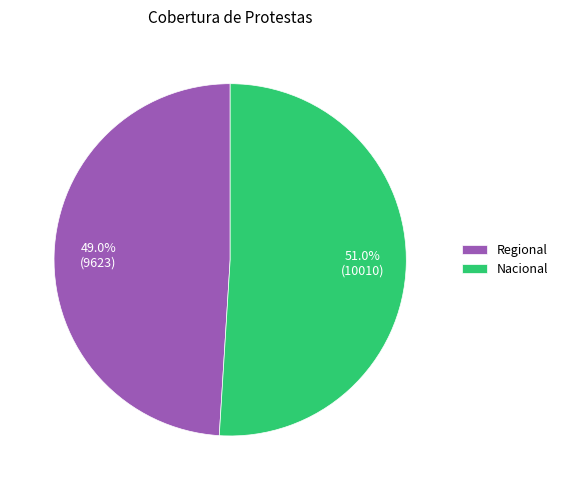

To the nearest percent, what is the difference between the largest and smallest slice percentages?

2%